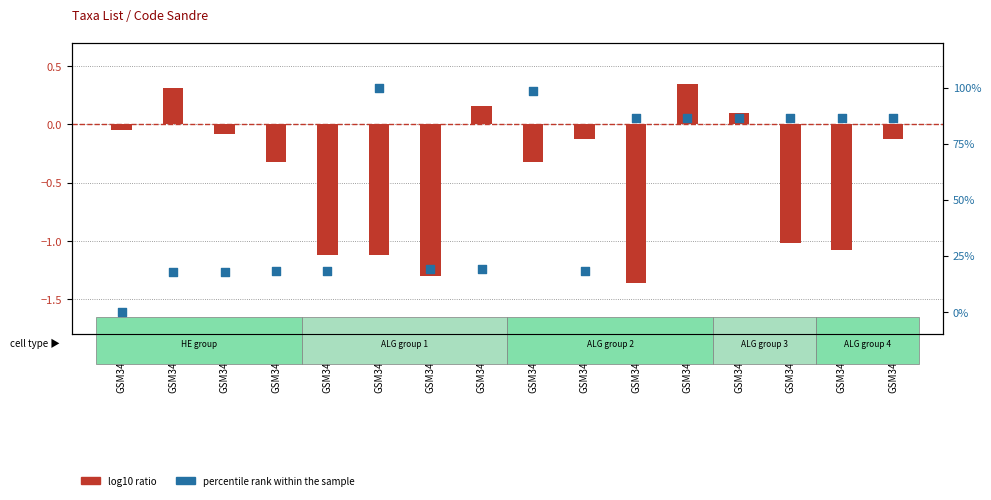

Which series contains the highest Y value?

percentile rank within the sample